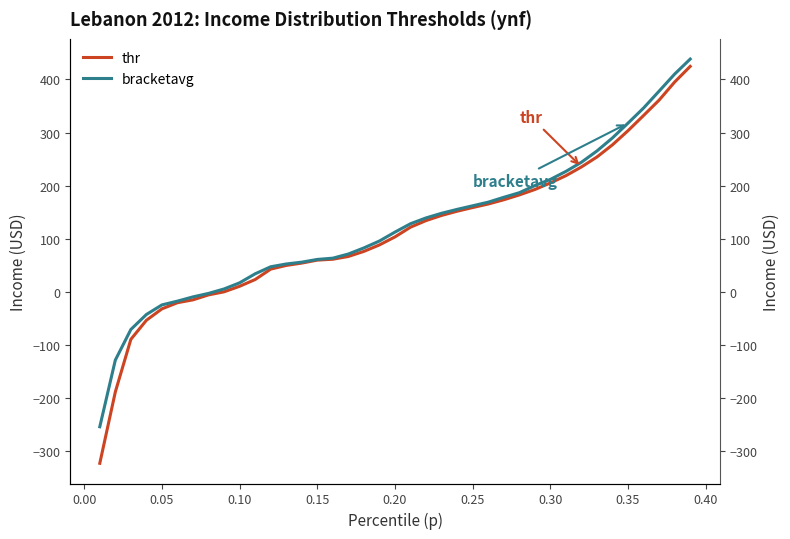

What is the value of the thr point at the 6th from the left?

-20.9